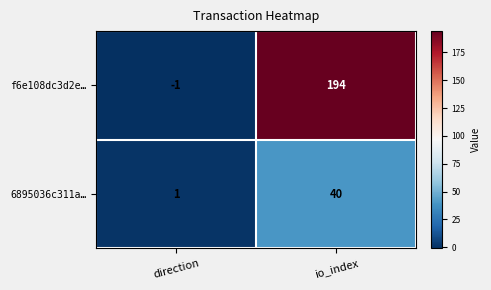

Rank the series at direction from lowest to highest value.

f6e108dc3d2e…, 6895036c311a…